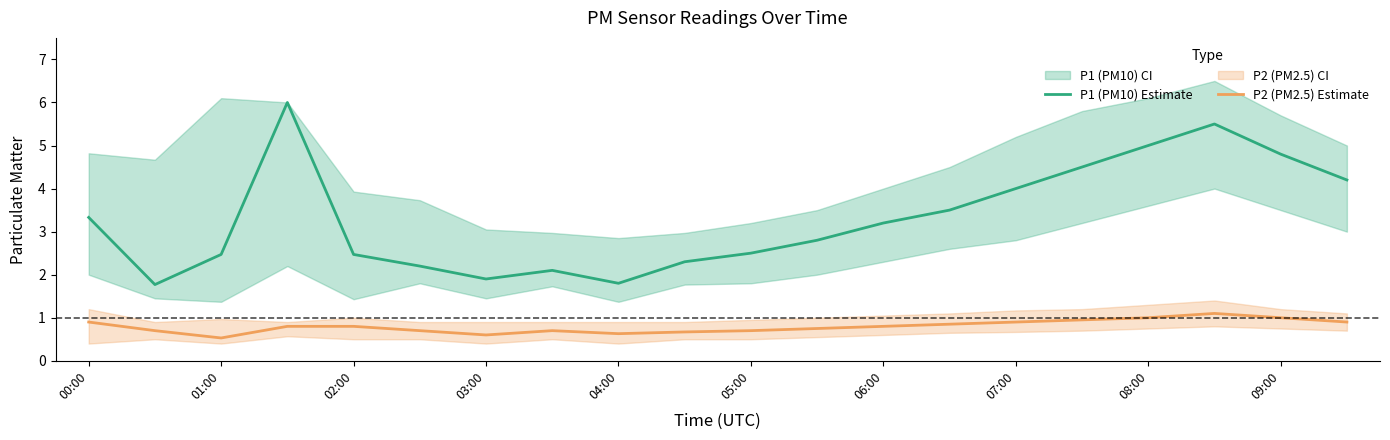

The value of P2 (PM2.5) Estimate at 17 is 1.1. True or false?

True